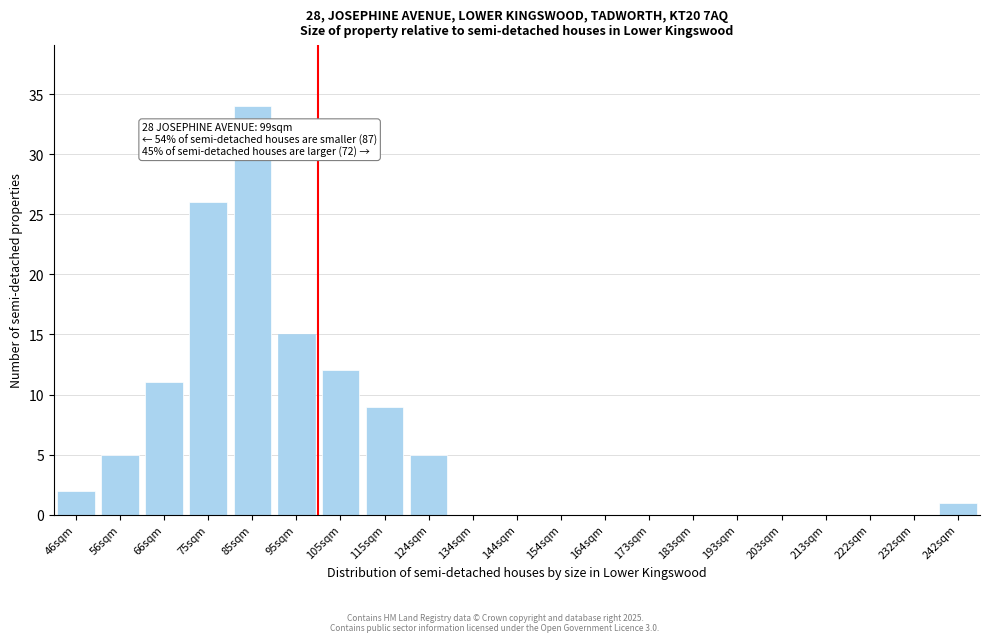

Reading right to left, extract all data points from this chart.

242sqm=1	232sqm=0	222sqm=0	213sqm=0	203sqm=0	193sqm=0	183sqm=0	173sqm=0	164sqm=0	154sqm=0	144sqm=0	134sqm=0	124sqm=5	115sqm=9	105sqm=12	95sqm=15	85sqm=34	75sqm=26	66sqm=11	56sqm=5	46sqm=2